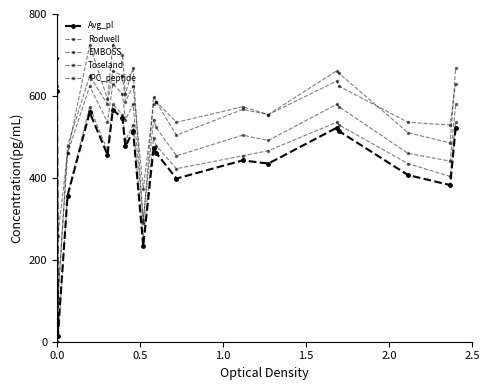

How many values in the IPC_peptide series are below 542?

10